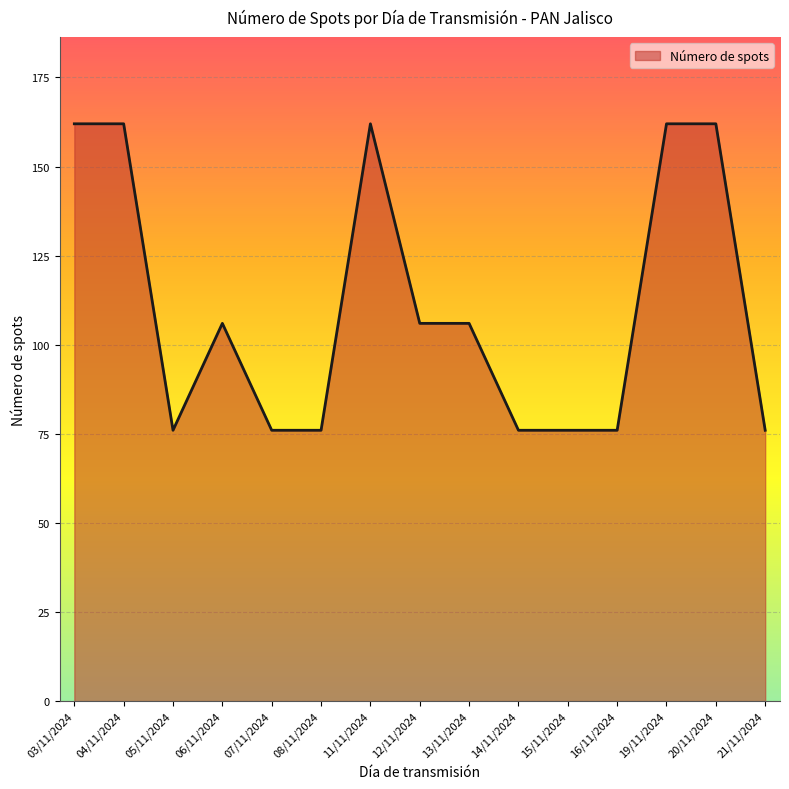

Which has a higher value, 12/11/2024 or 19/11/2024?

19/11/2024